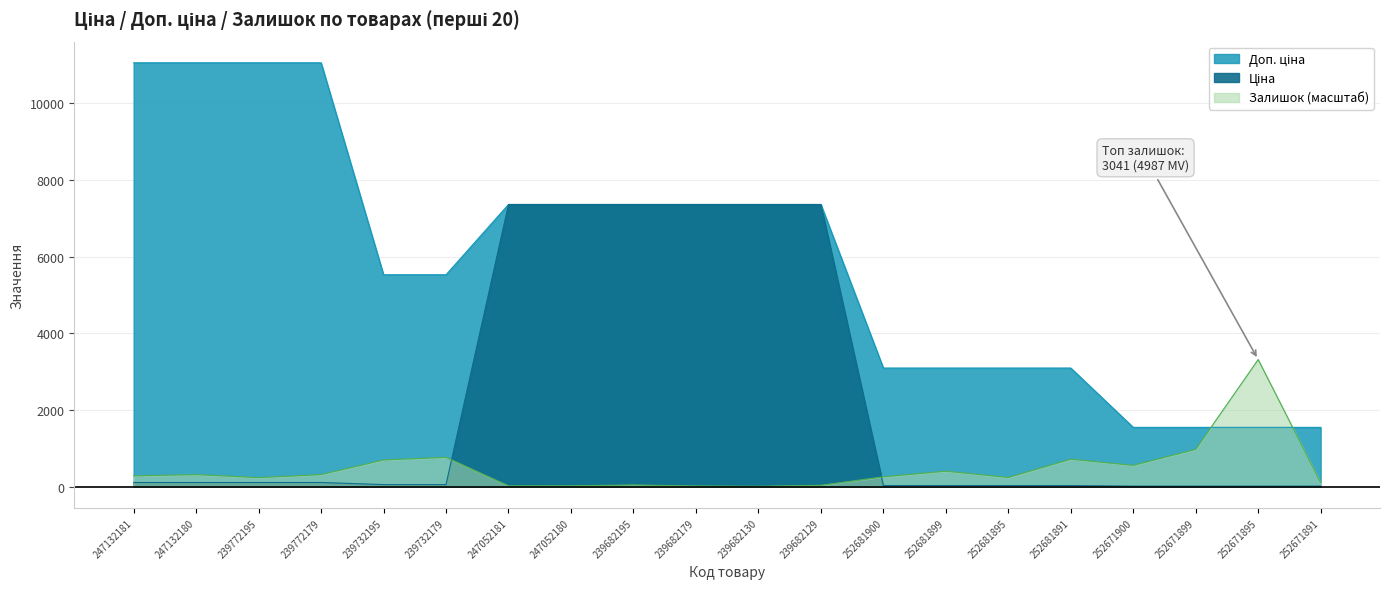

Where does the Залишок series first go above 283?

247132181